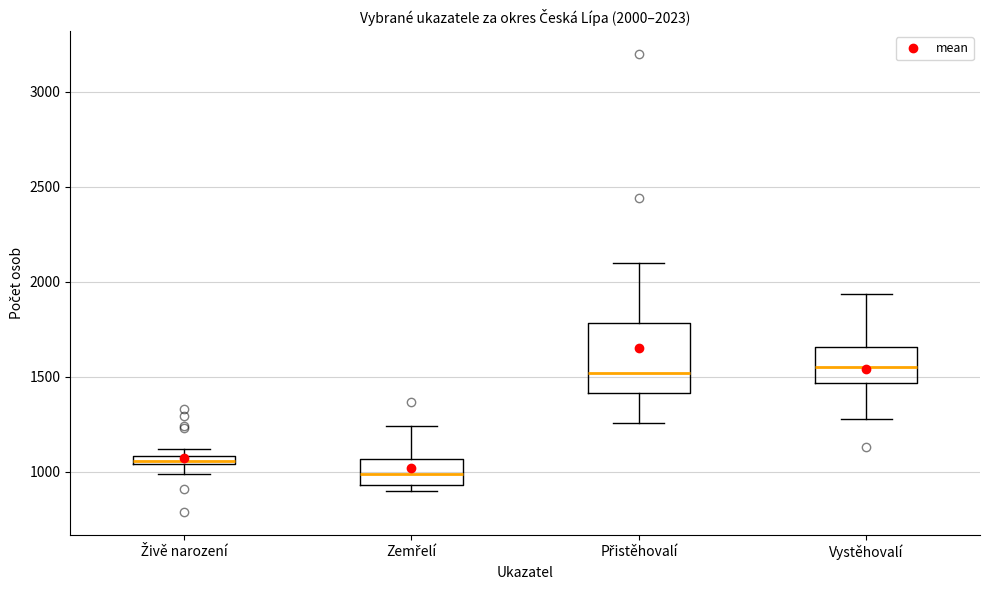

Comparing the boxes themselves (not the whiskers), which one is the tallest?

Přistěhovalí